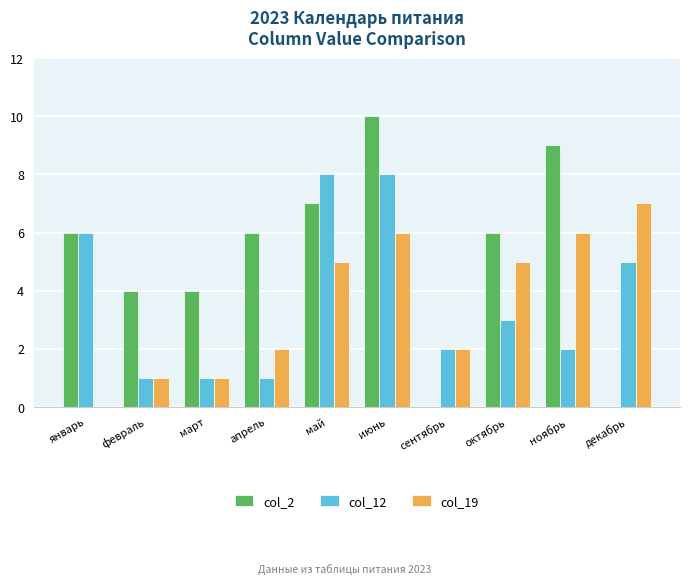

What is the average value of the col_19 series?

4